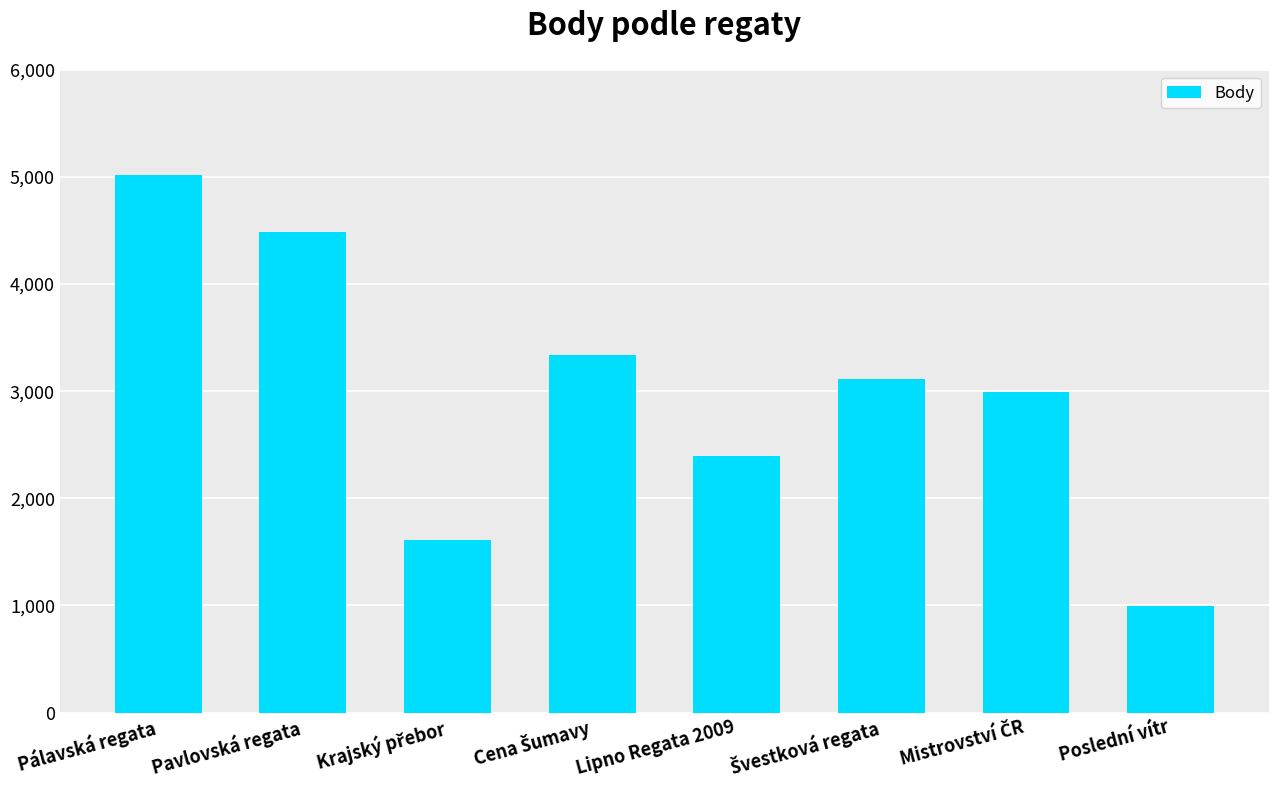

What is the difference between the maximum and minimum values?

4022